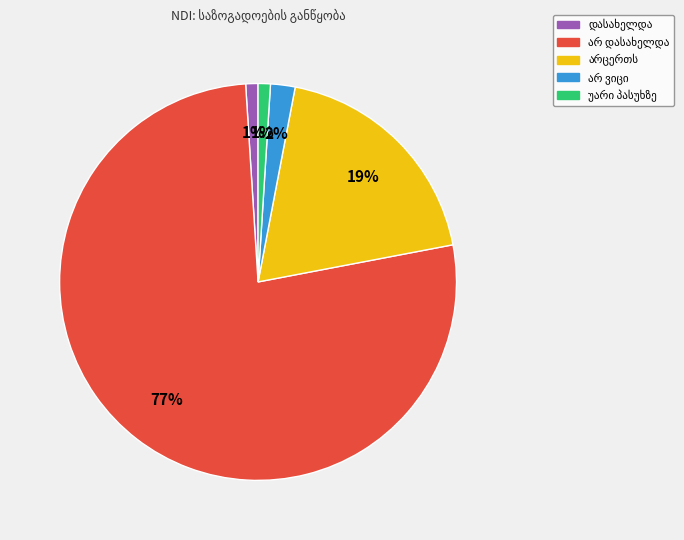

To the nearest percent, what is the average slice percentage?

20%